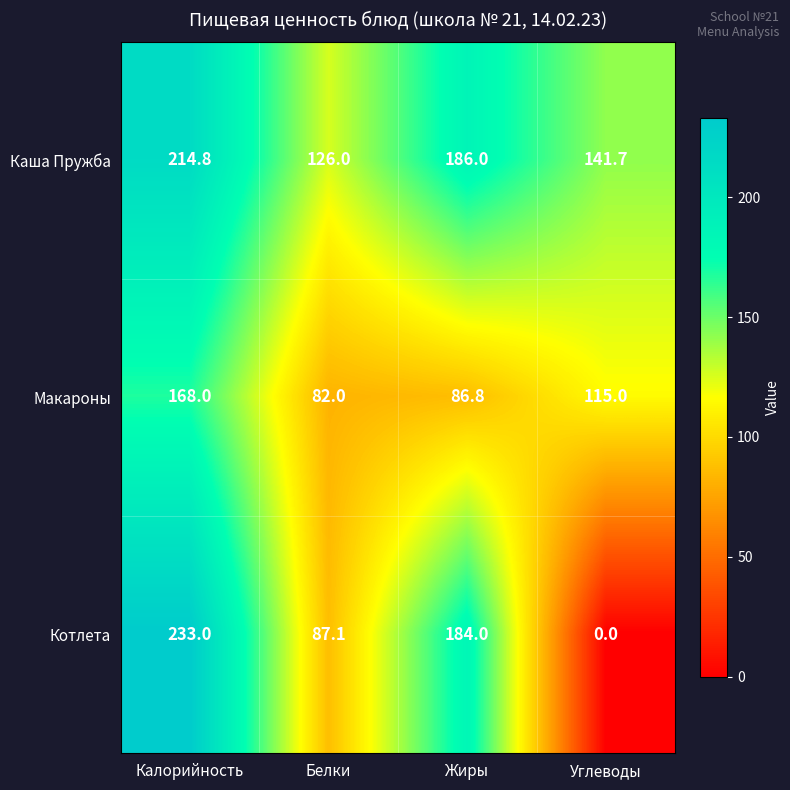

List the labels in order of Котлета value, largest first.

Калорийность, Жиры, Белки, Углеводы